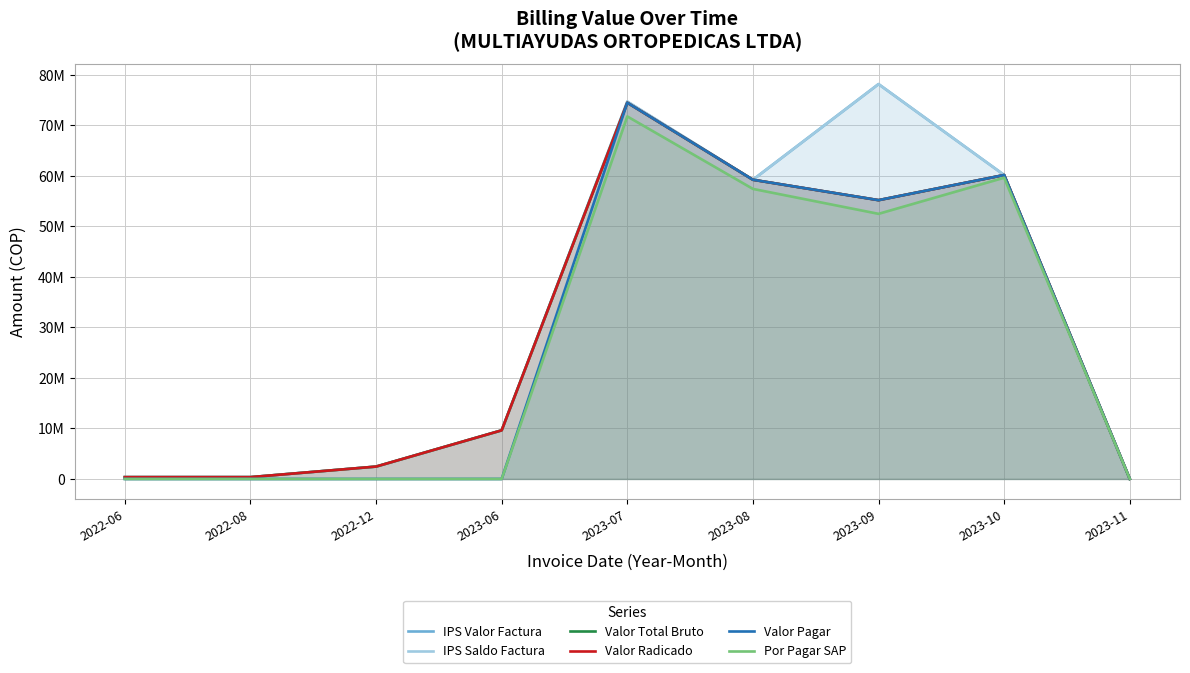

What position from the left is 2023-06?

4